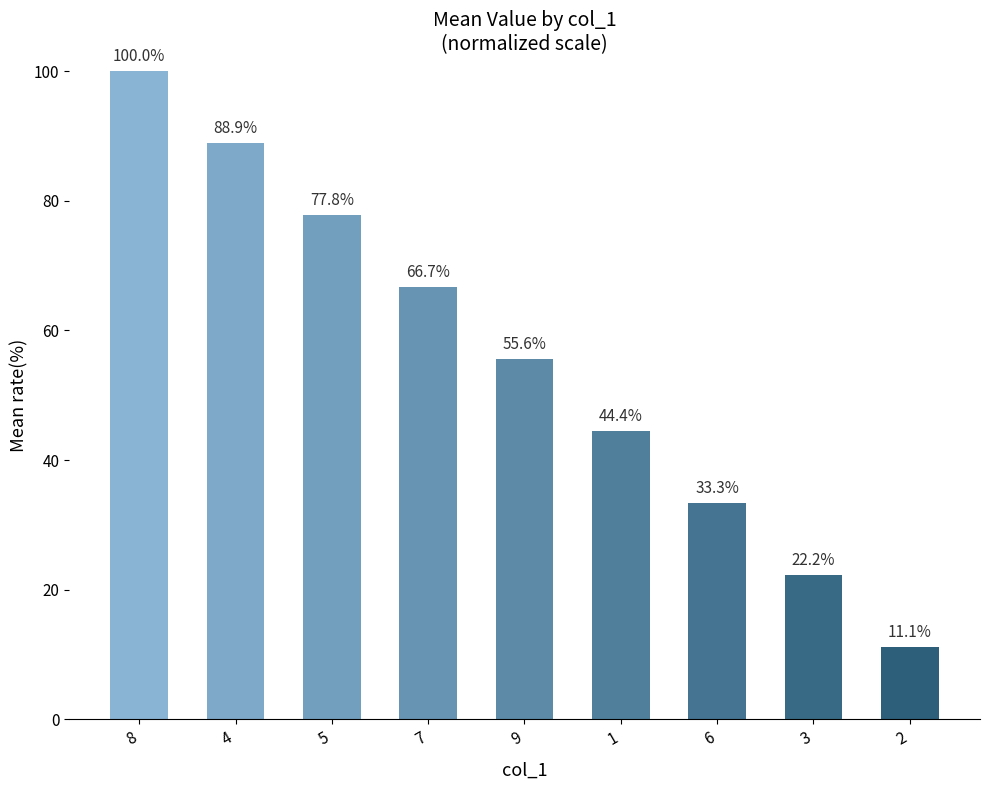

Is it true that the value at 4 is 88.9?

True